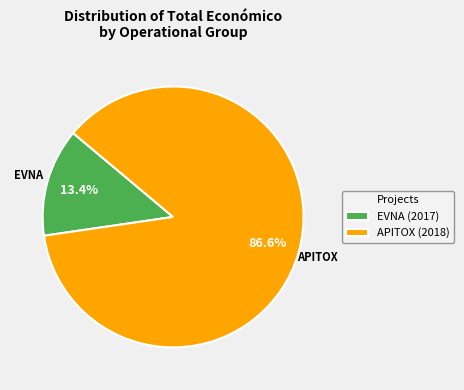

Which slice is the largest?

APITOX (2018)